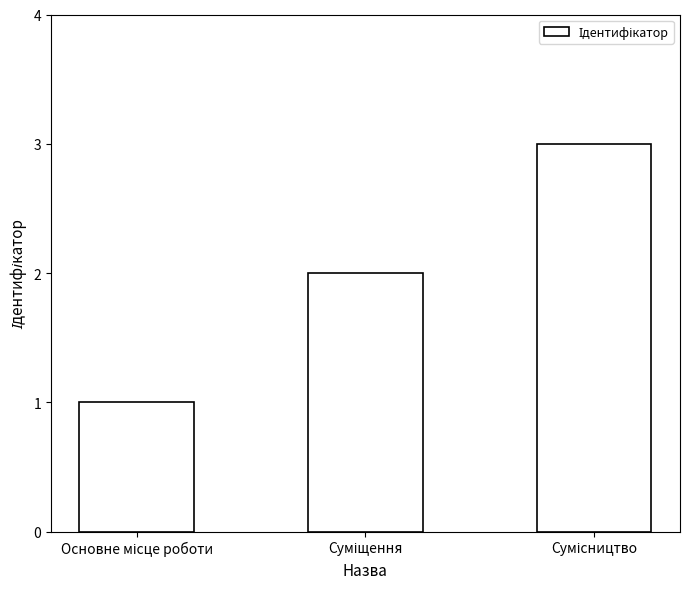

What is the maximum value shown in the chart?

3